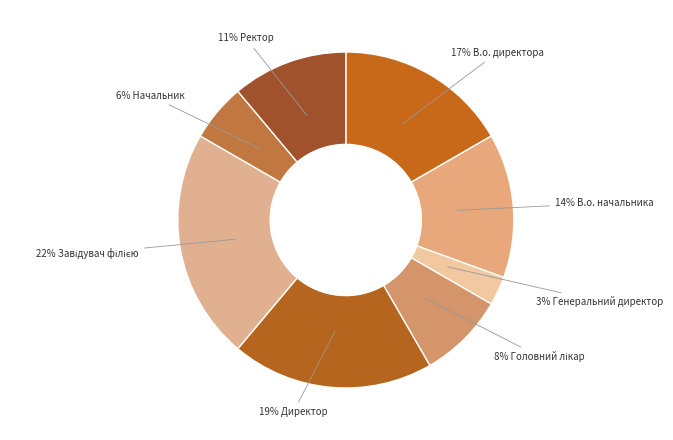

Do 17% В.о. директора and 3% Генеральний директор together represent more than half of the pie?

No